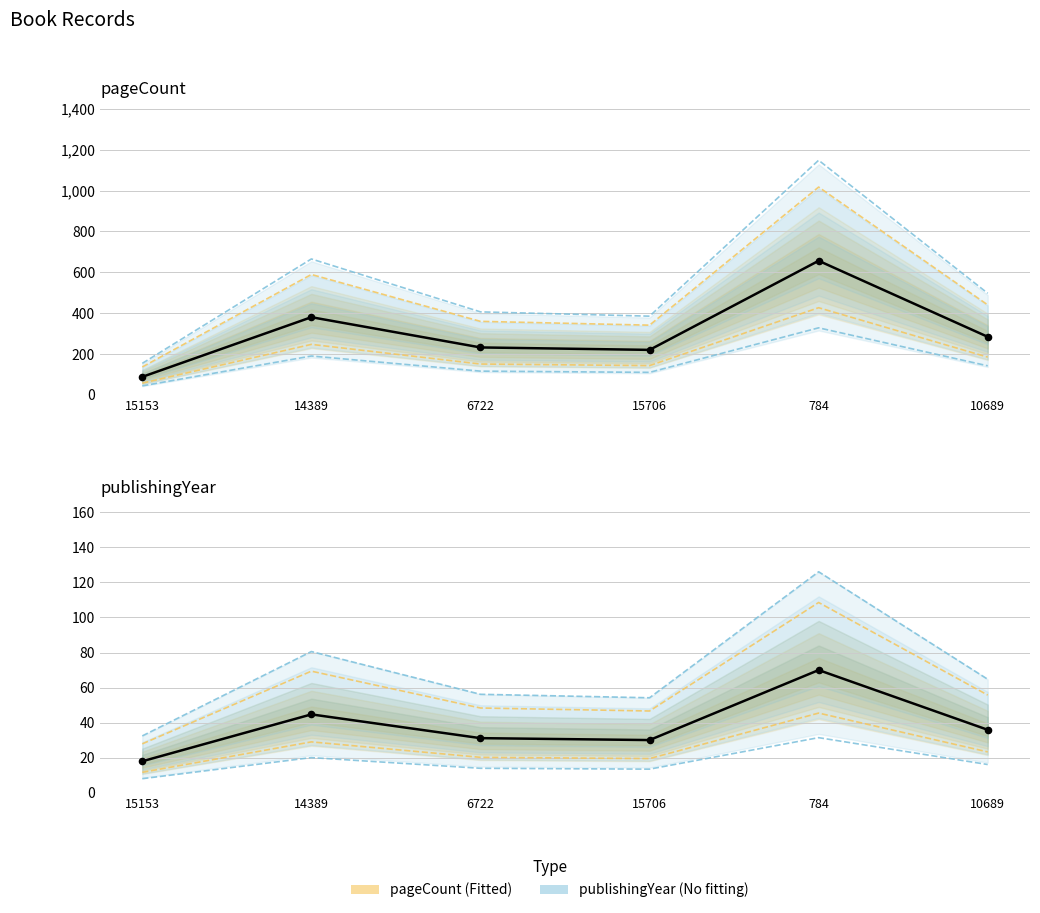

Which series has the largest total across all categories?

pageCount